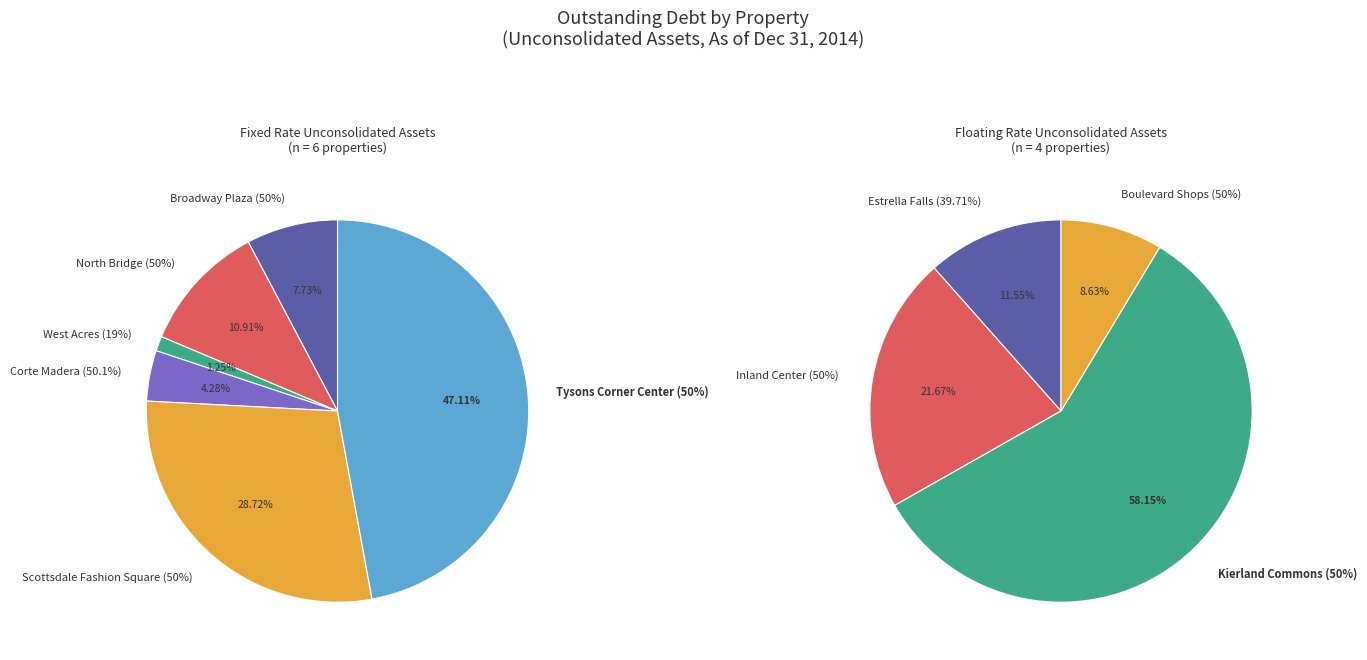

Is it true that Inland Center (50%) is 1% of the pie?

False